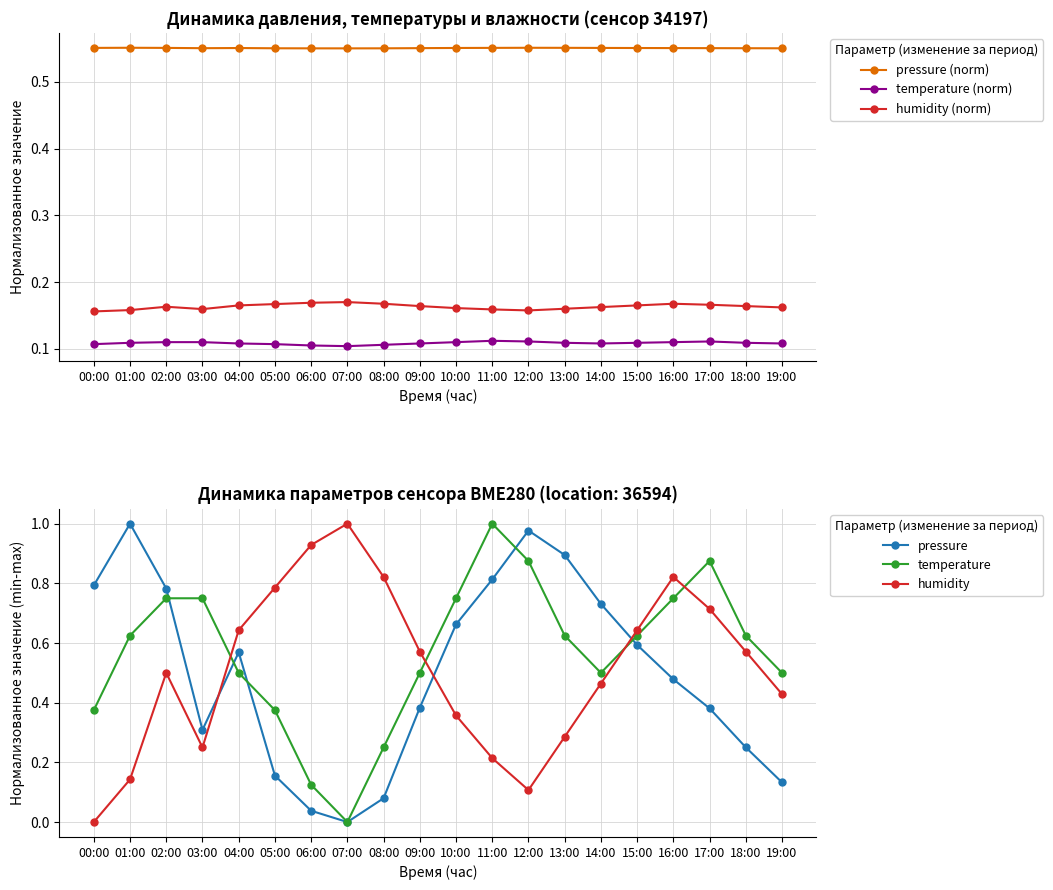

Rank the series at 13:00 from highest to lowest value.

pressure, temperature, pressure (norm), humidity, humidity (norm), temperature (norm)